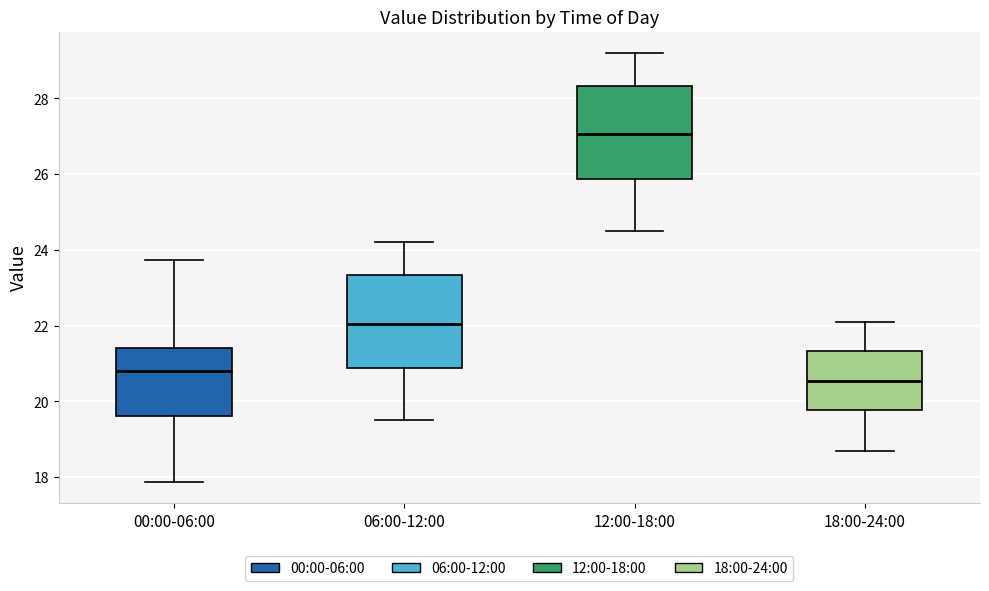

Where does the lower whisker of the box for 12:00-18:00 end on the y-axis? The values are not printed on the chart, so give them approximately, as read against the axis.

24.6